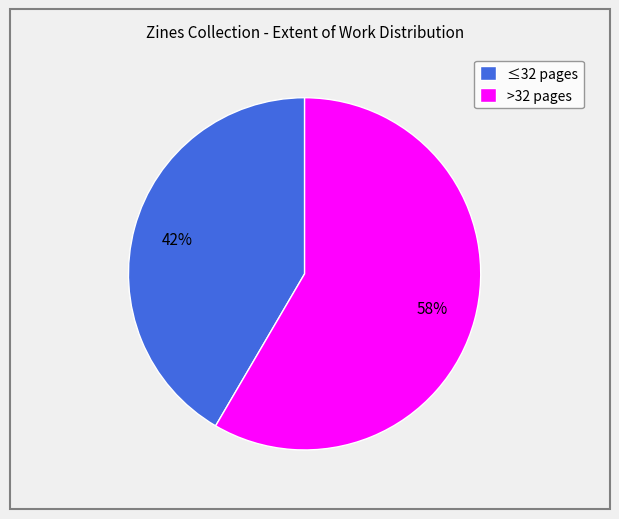

To the nearest percent, what is the average slice percentage?

50%